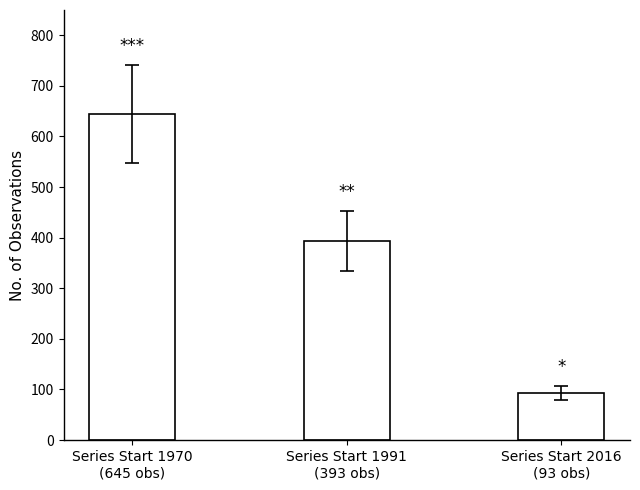

What is the difference between the values at Series Start 1991
(393 obs) and Series Start 2016
(93 obs)?

300